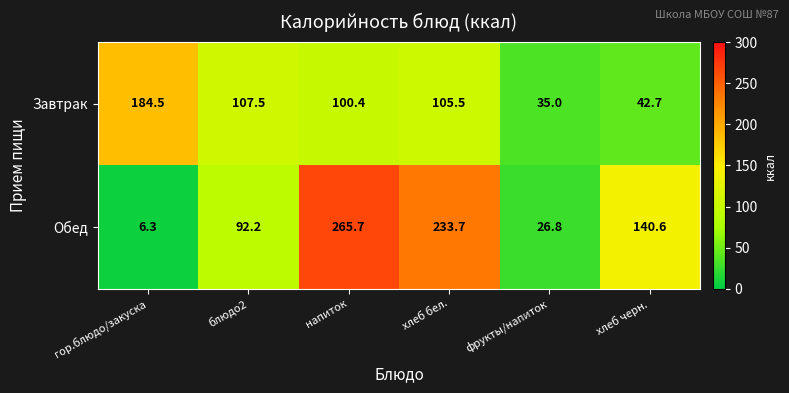

What is the smallest value displayed?

6.3